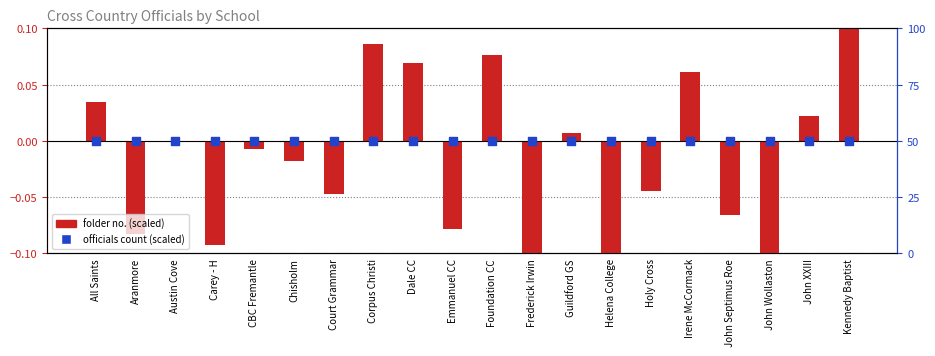

Which series has the largest Y range (max minus min)?

folder no. (scaled)